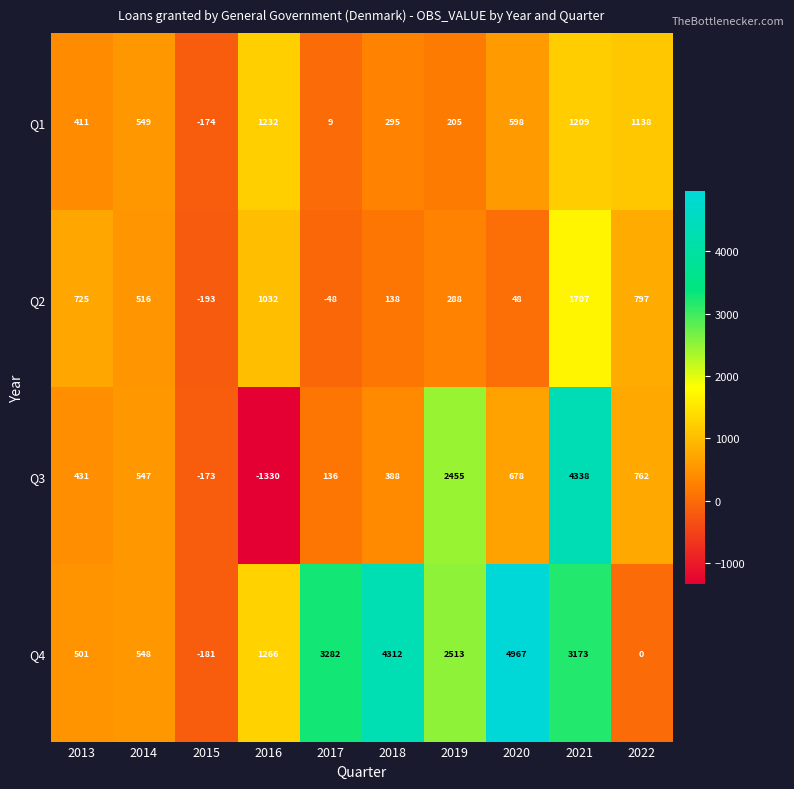

What is the difference between the highest and lowest values at 2021?

3129